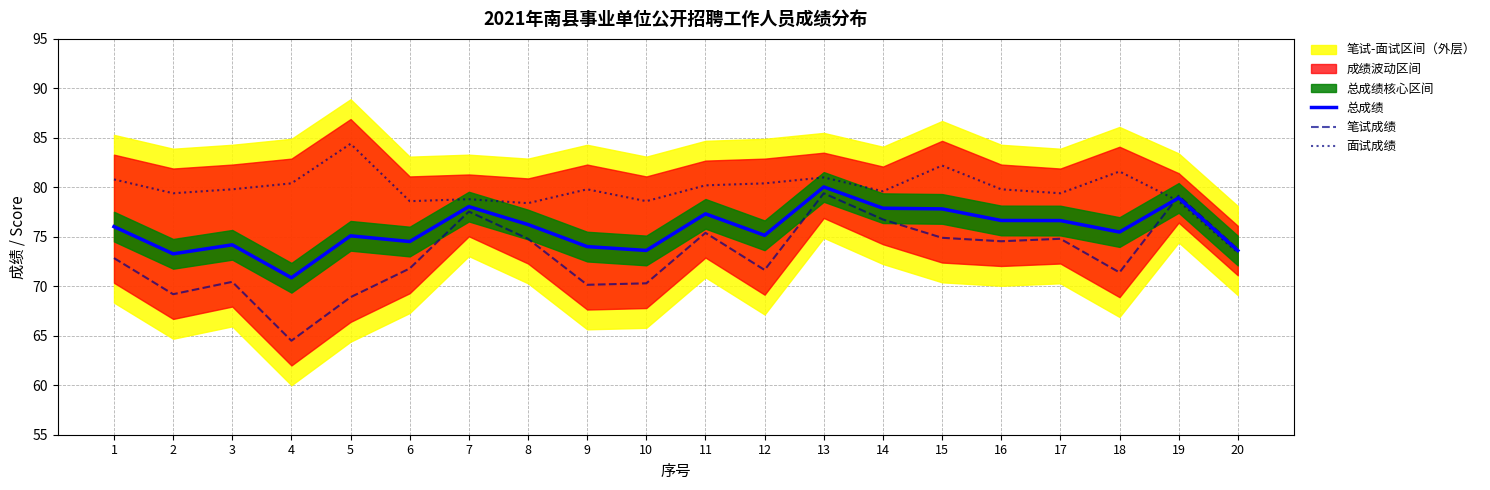

The 总成绩 series shows 77.8 at 15. True or false?

True